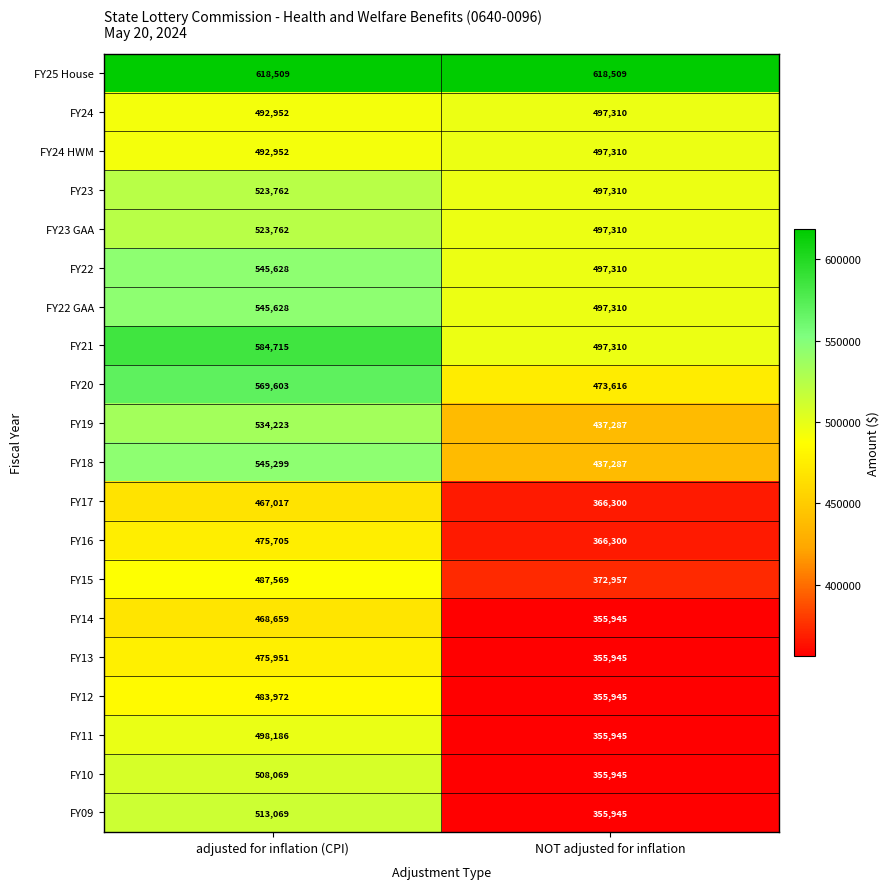

Which category has the highest value in the FY20 series?

adjusted for inflation (CPI)